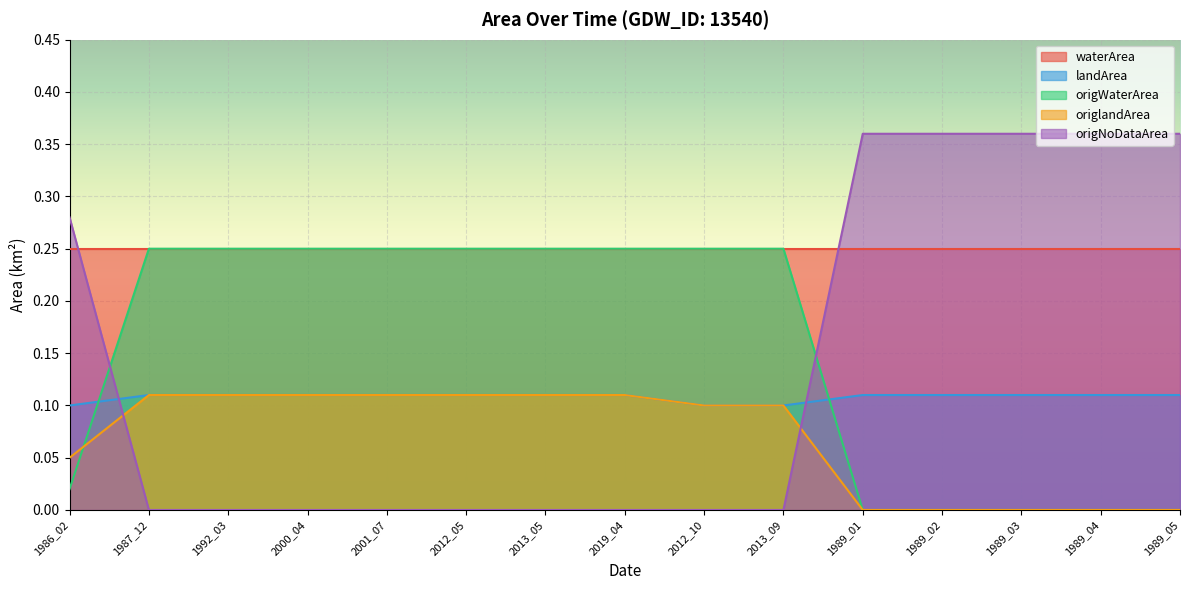

Does the chart display data point markers on the line(s)?

No